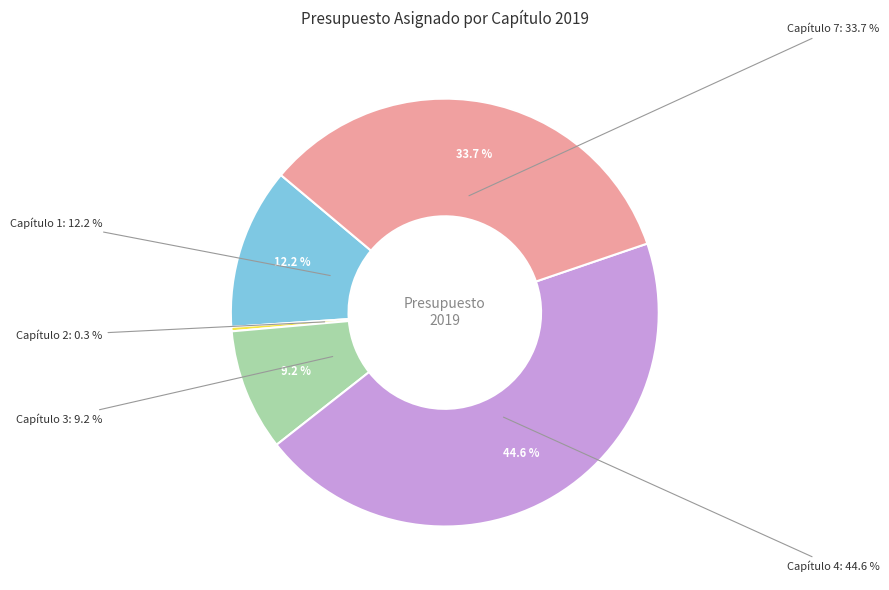

Does any single category account for the majority?

No